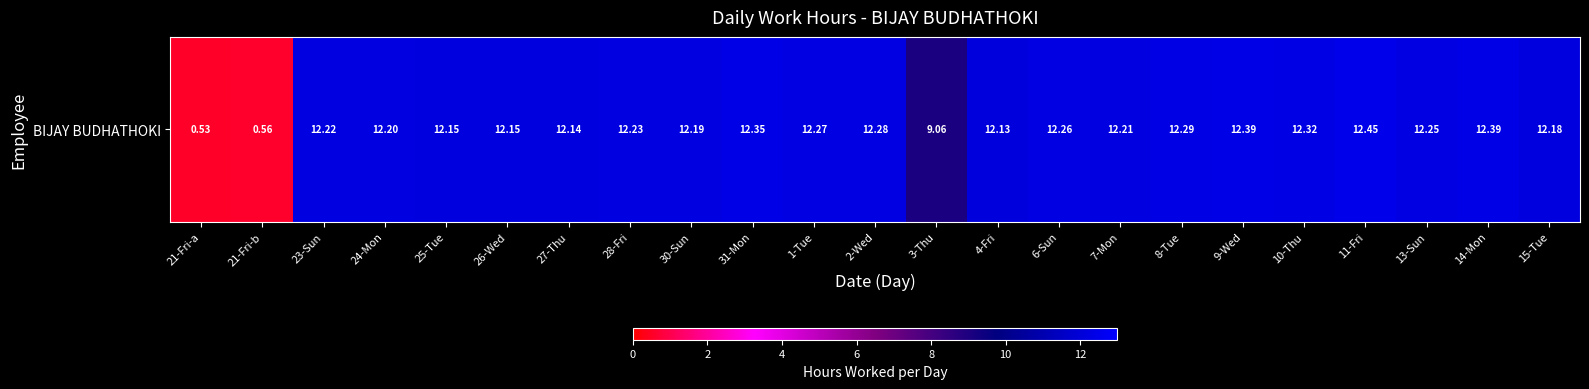

Which label corresponds to the largest value in the chart?

11-Fri